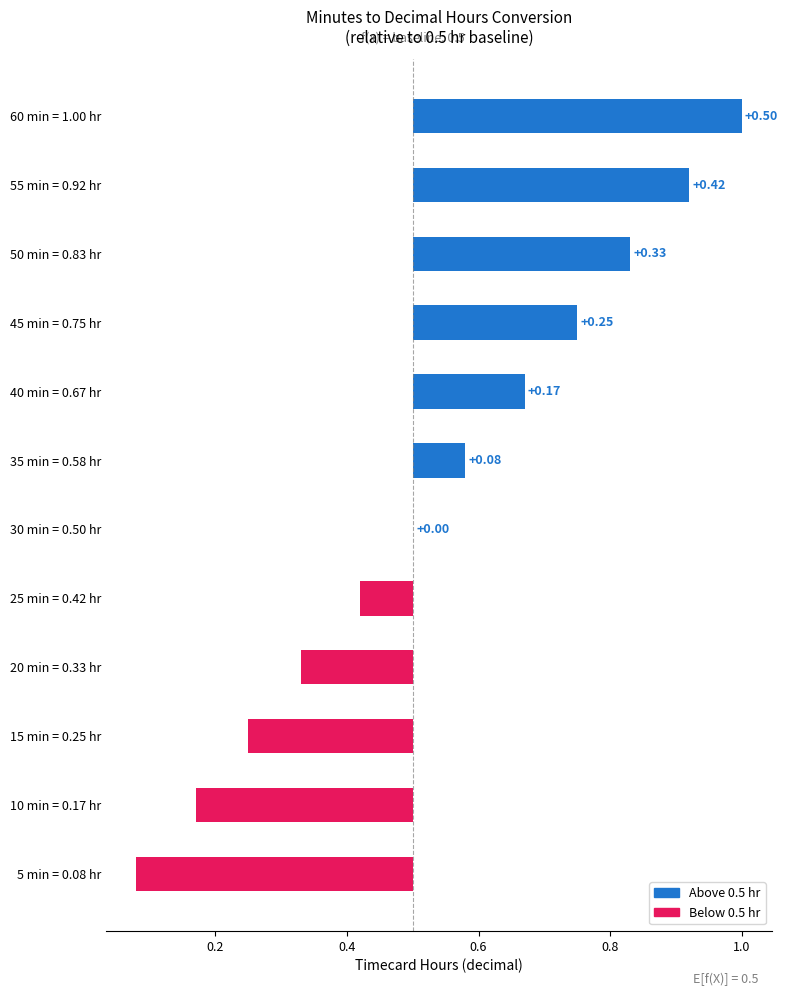

How many bars are there in total?

12